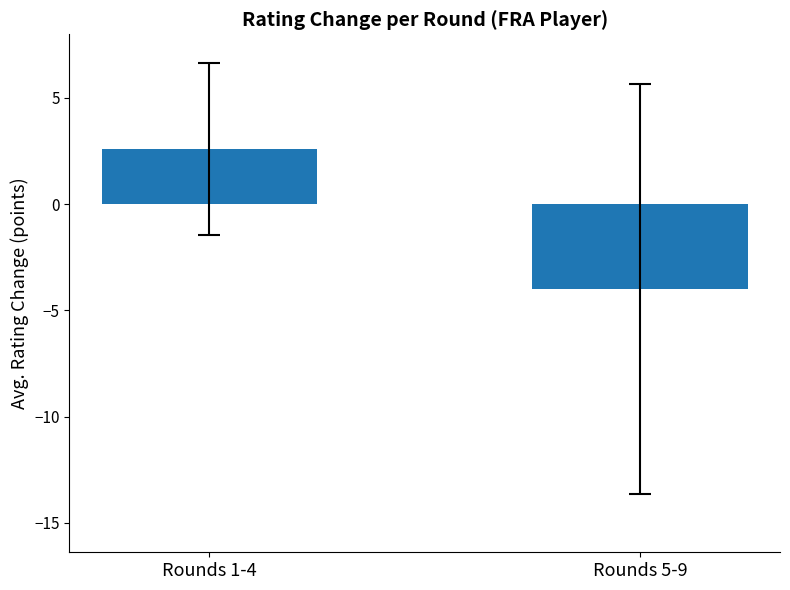

What is the average value?

-0.7